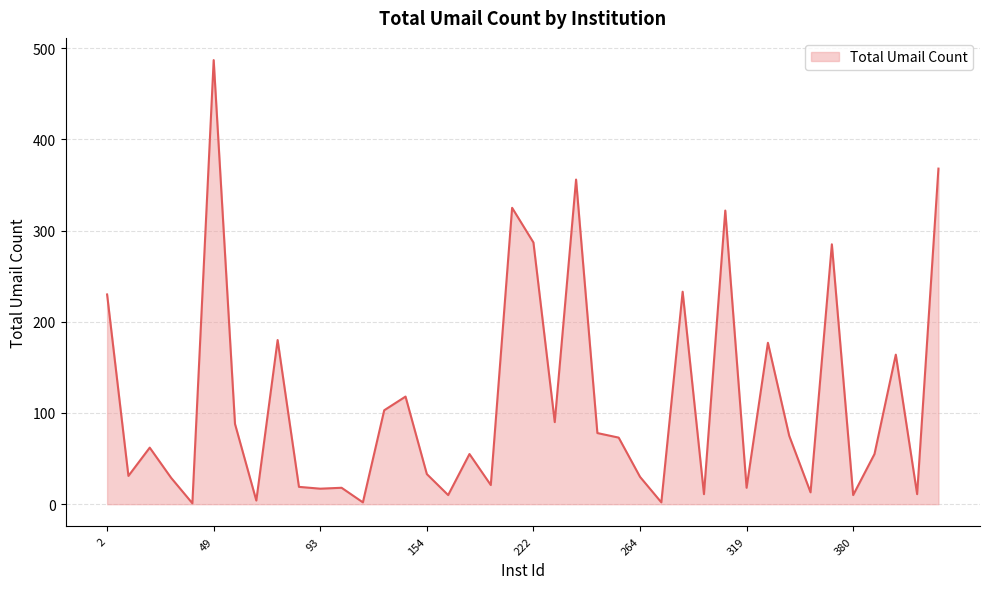

What is the maximum value shown in the chart?

487